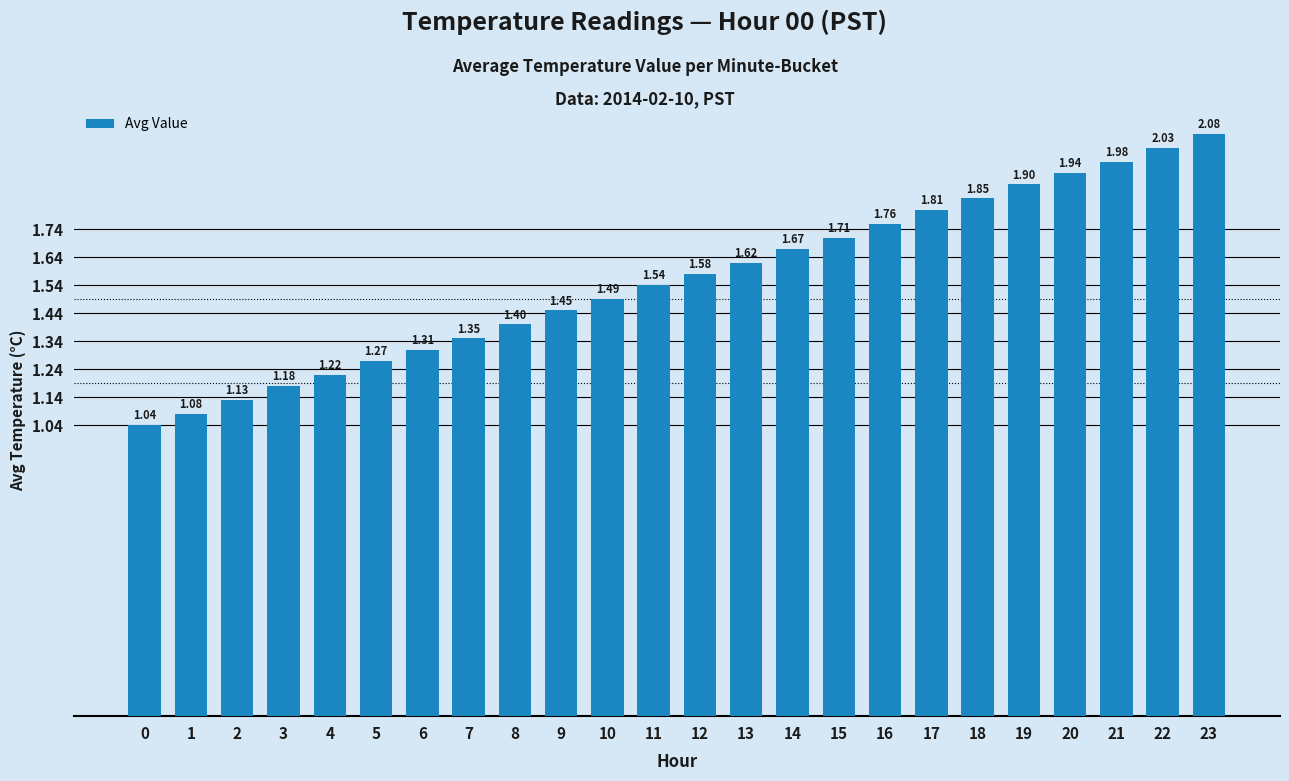

What is the difference between the values at 0 and 18?

0.8